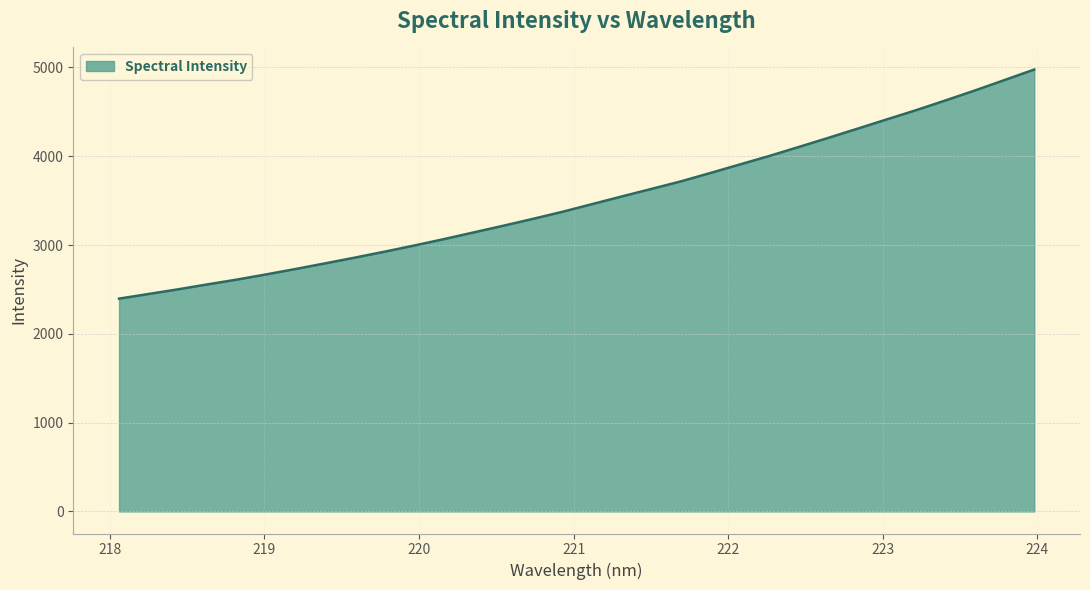

What is the minimum value shown in the chart?

2396.2